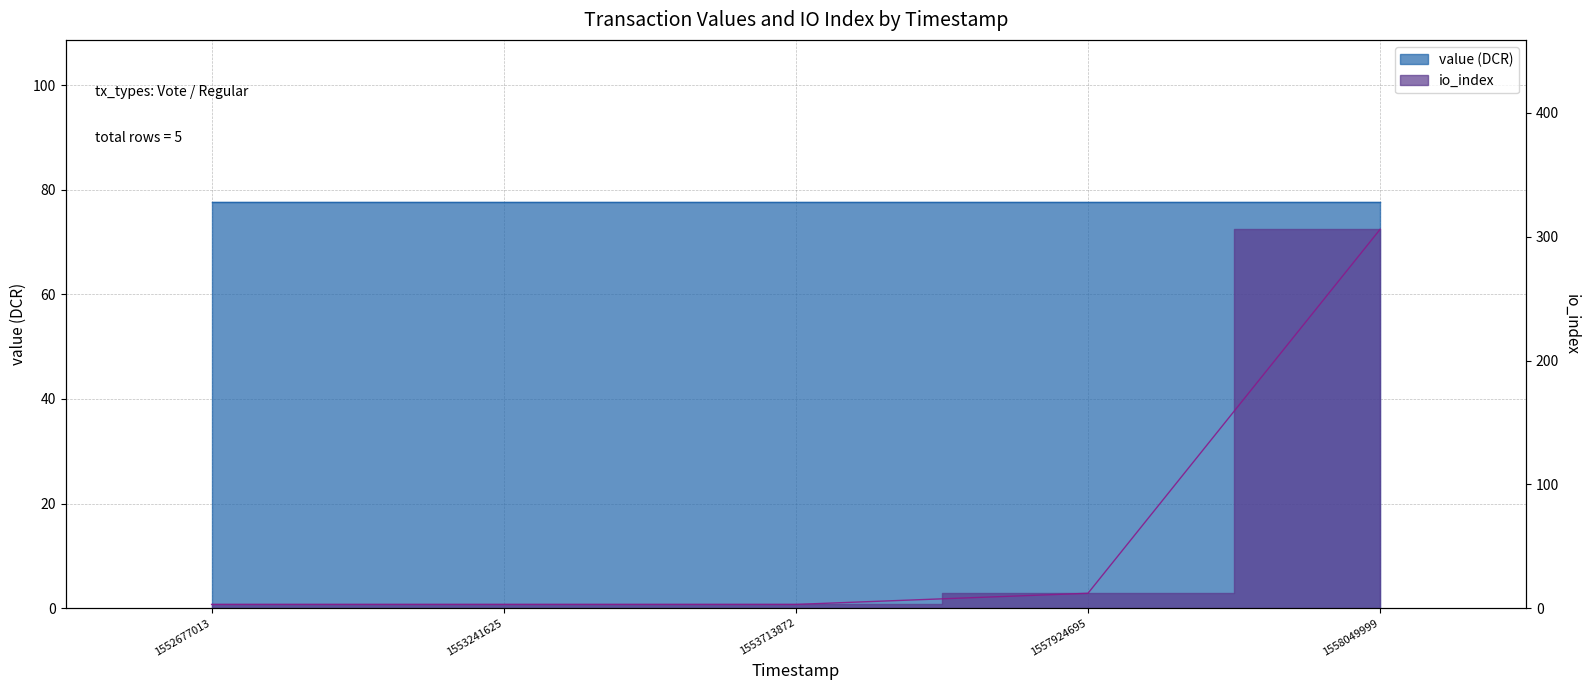

How many values exceed 3?

2